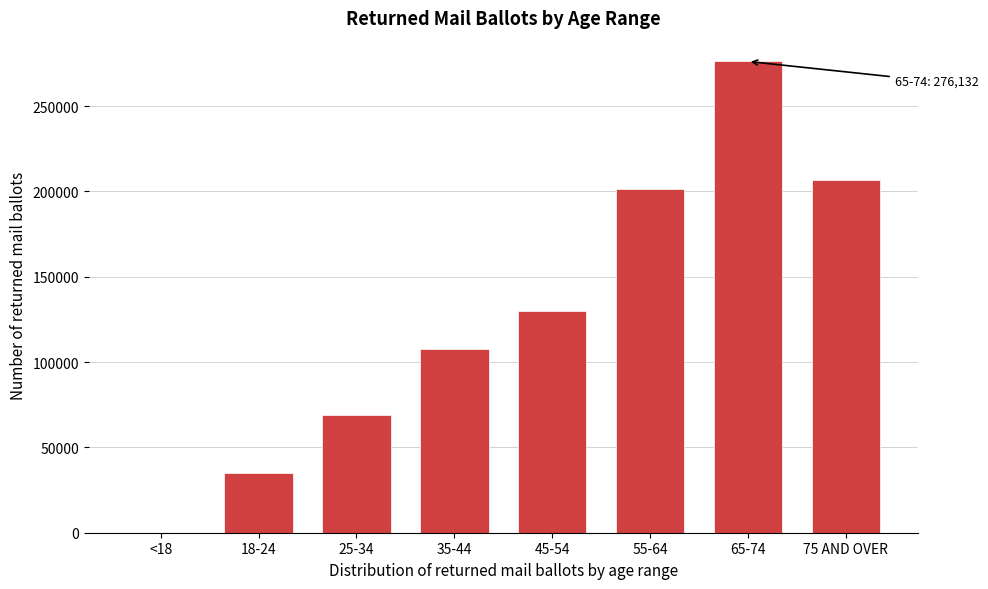

Reading right to left, extract all data points from this chart.

75 AND OVER=206650	65-74=276132	55-64=201139	45-54=129977	35-44=107849	25-34=69124	18-24=34914	<18=83